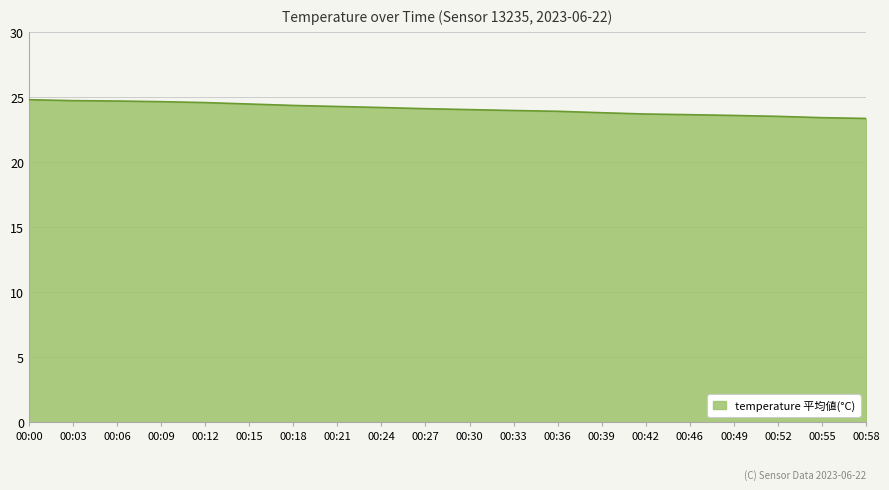

How many lines are shown in the chart?

1